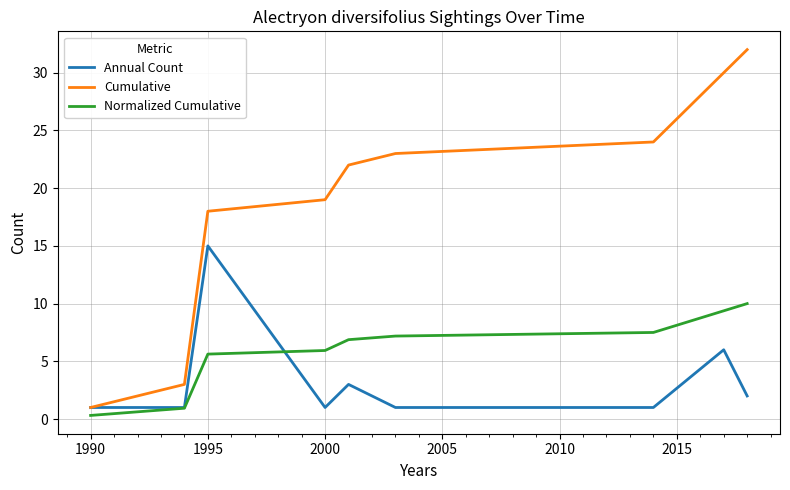

Which series has the largest total across all categories?

Cumulative